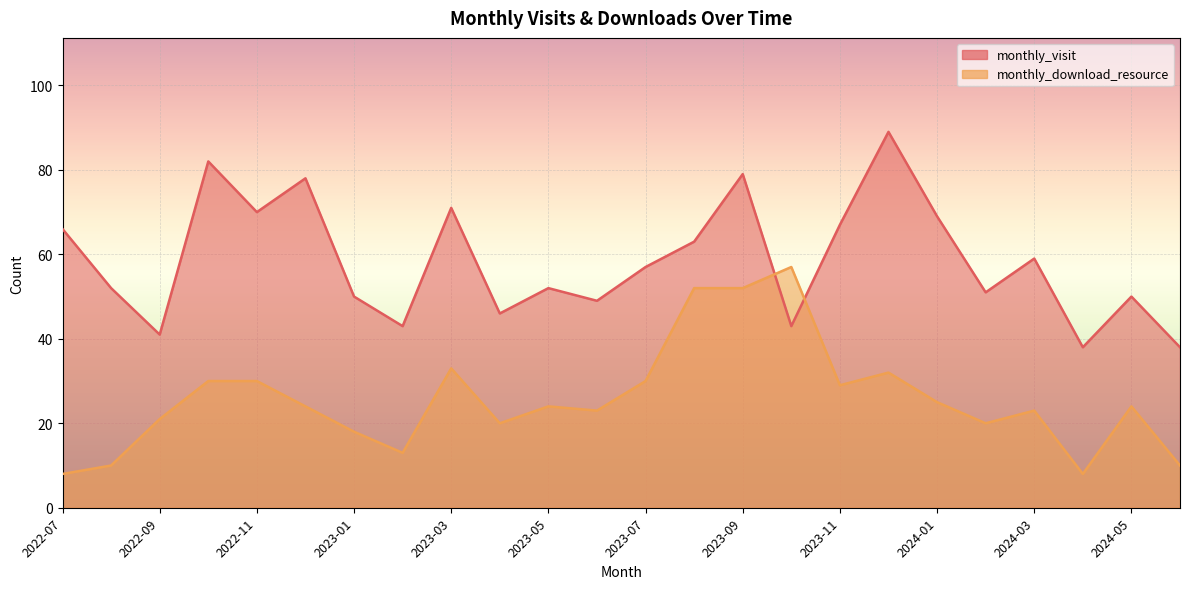

Count the number of data series in this chart.

2